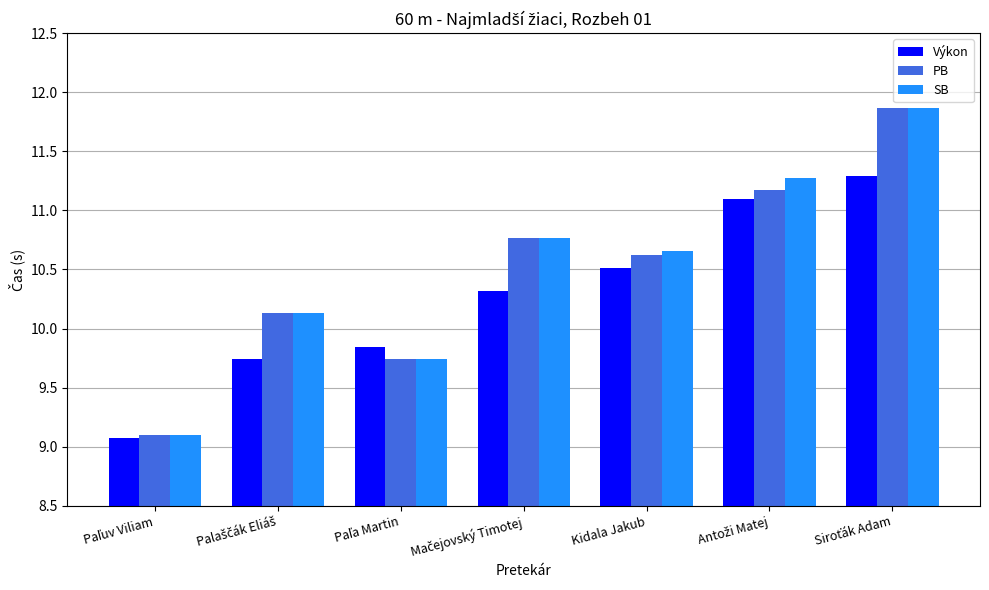

The value of PB at Kidala Jakub is 5.3. True or false?

False